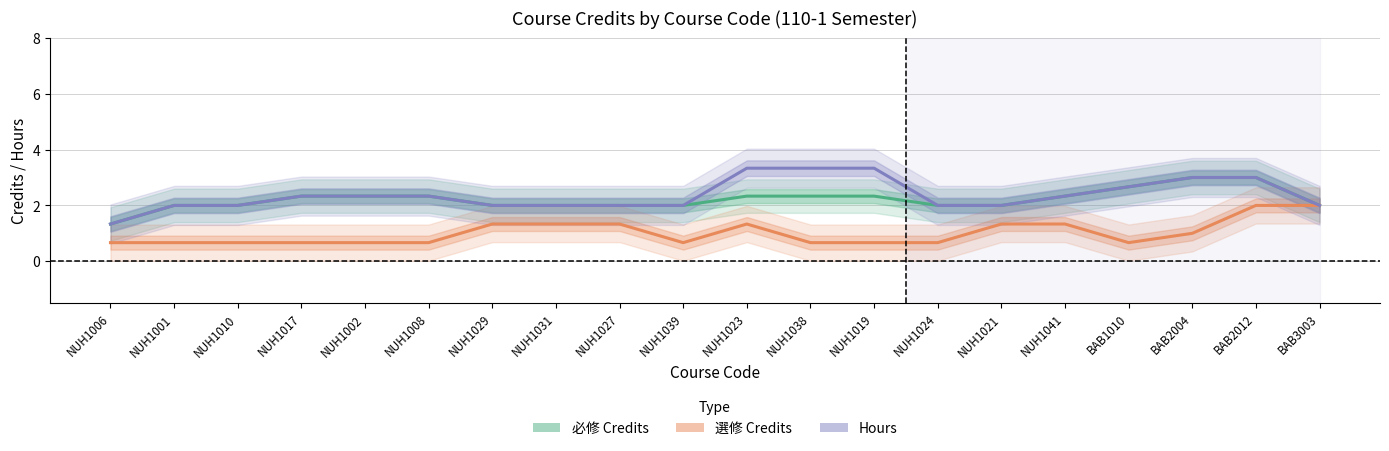

Reading left to right, what are all the values shown in this chart?

必修 Credits: 1.3	2.0	2.0	2.3	2.3	2.3	2.0	2.0	2.0	2.0	2.3	2.3	2.3	2.0	2.0	2.3	2.7	3.0	3.0	2.0
選修 Credits: 0.7	0.7	0.7	0.7	0.7	0.7	1.3	1.3	1.3	0.7	1.3	0.7	0.7	0.7	1.3	1.3	0.7	1.0	2.0	2.0
Hours: 1.3	2.0	2.0	2.3	2.3	2.3	2.0	2.0	2.0	2.0	3.3	3.3	3.3	2.0	2.0	2.3	2.7	3.0	3.0	2.0